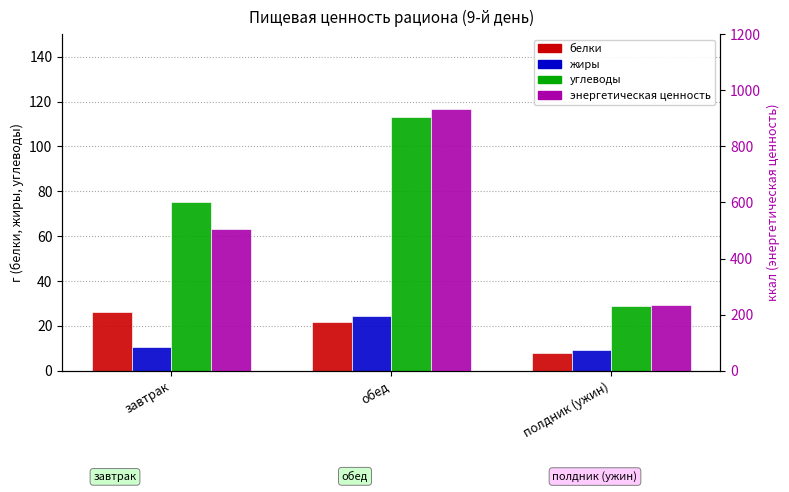

What value does the жиры series have at обед?

24.2